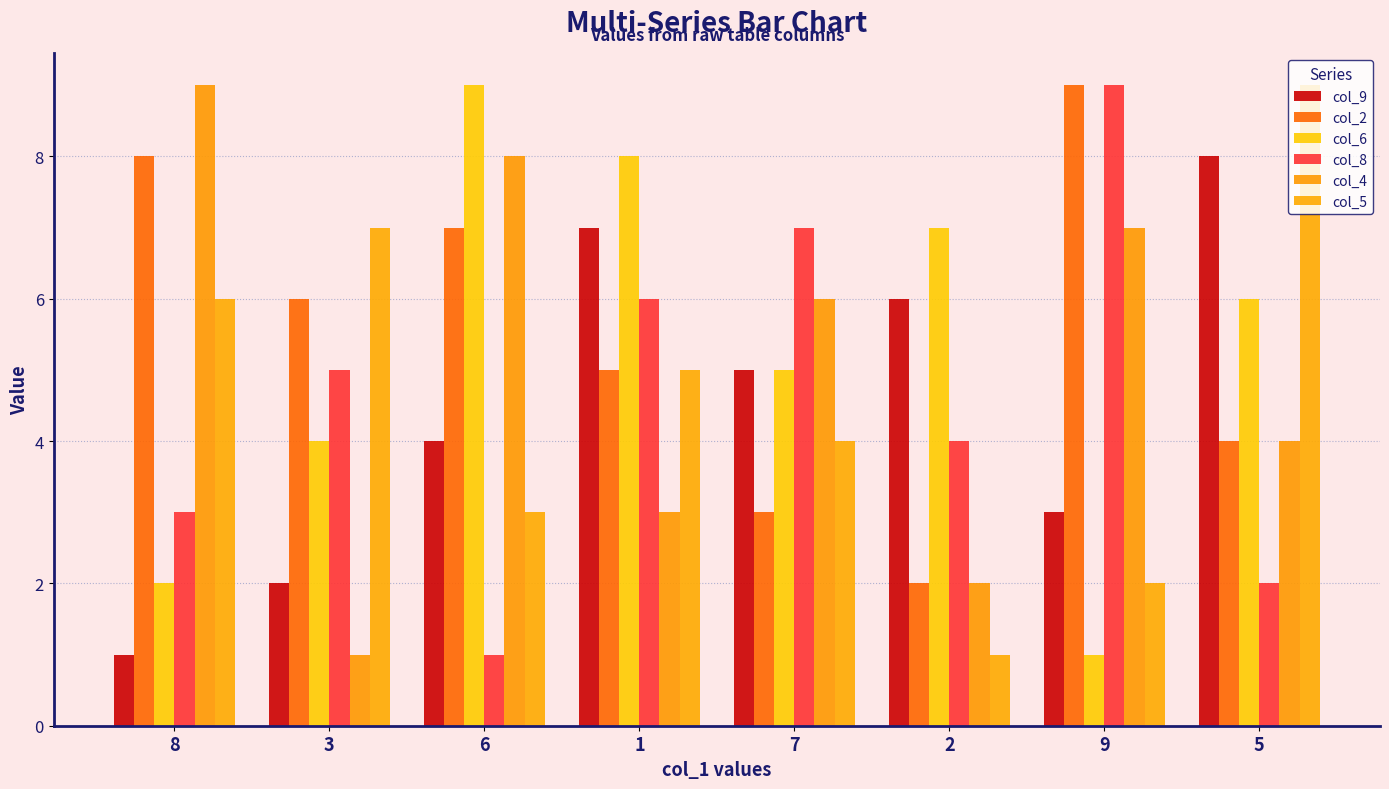

Which has a higher value, 6 or 1?

1